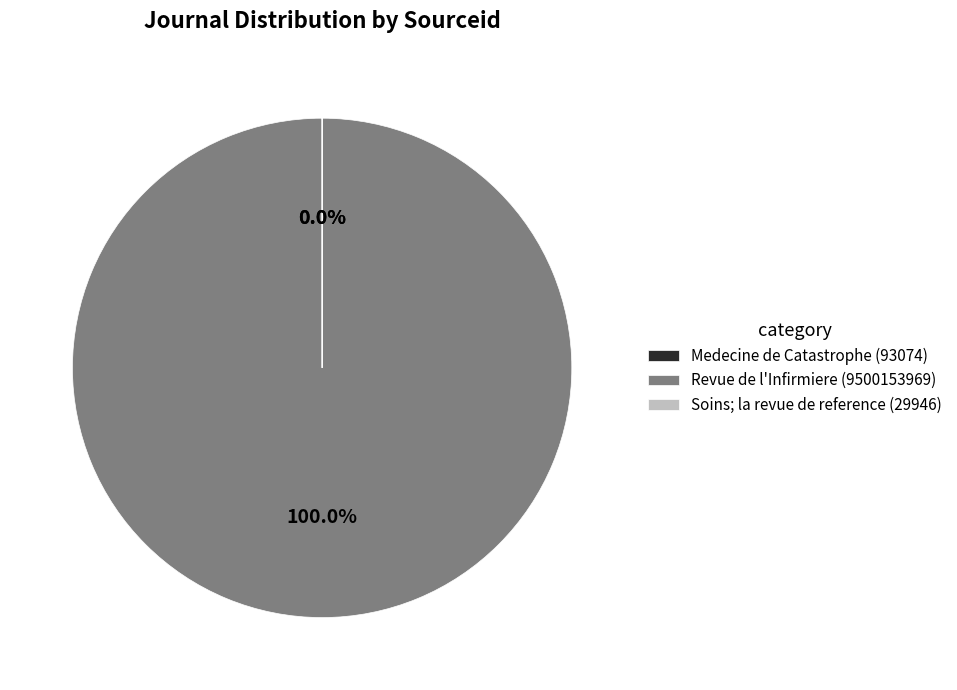

How many slices are in this pie chart?

3